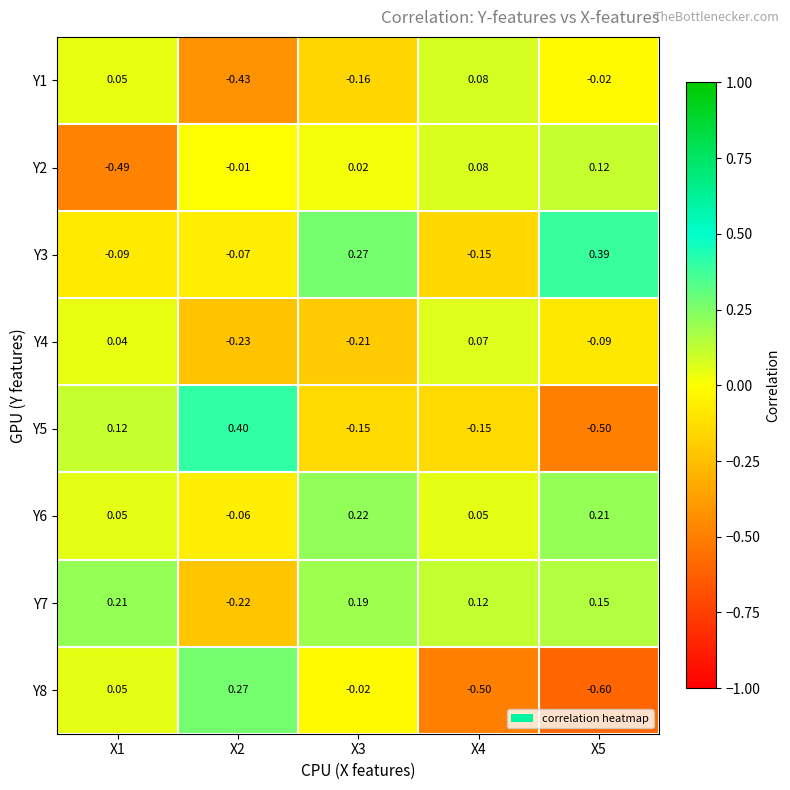

Which series has the largest range (max minus min)?

Y5